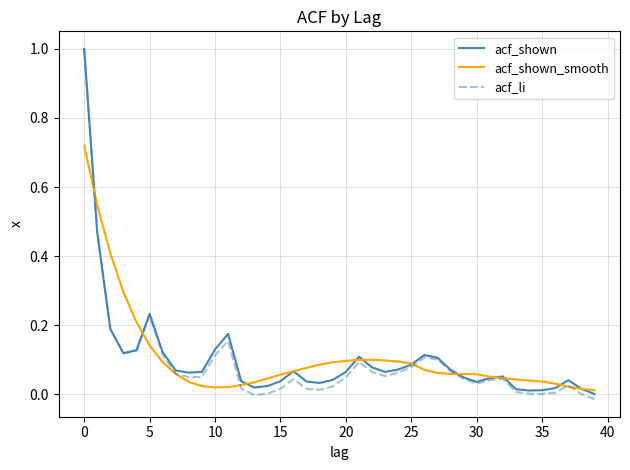

What is the highest value of the acf_shown series?

1.0